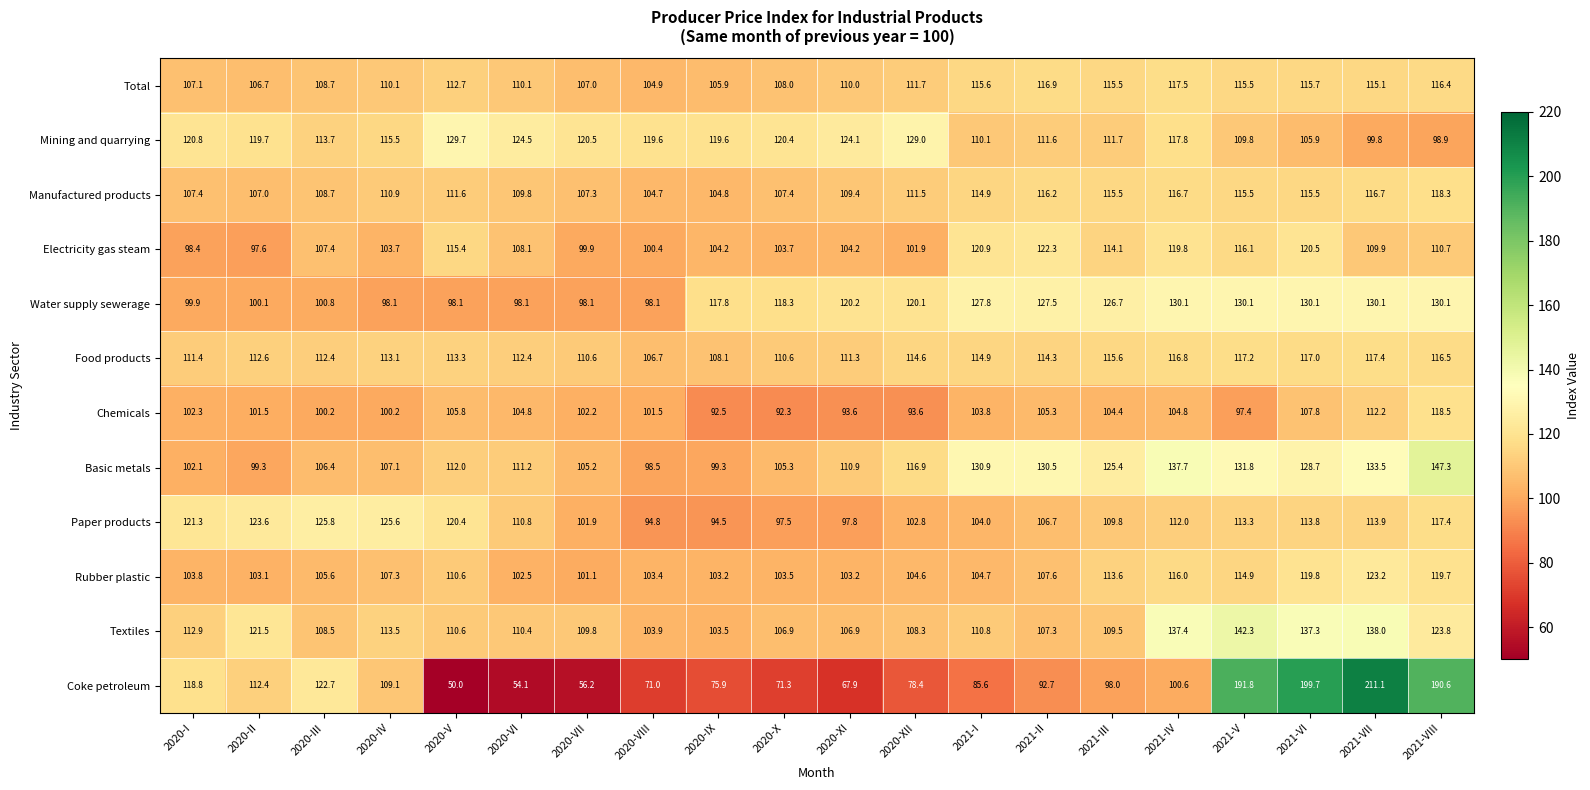

Rank the series at 2021-VIII from highest to lowest value.

Coke petroleum, Basic metals, Water supply sewerage, Textiles, Rubber plastic, Chemicals, Manufactured products, Paper products, Food products, Total, Electricity gas steam, Mining and quarrying